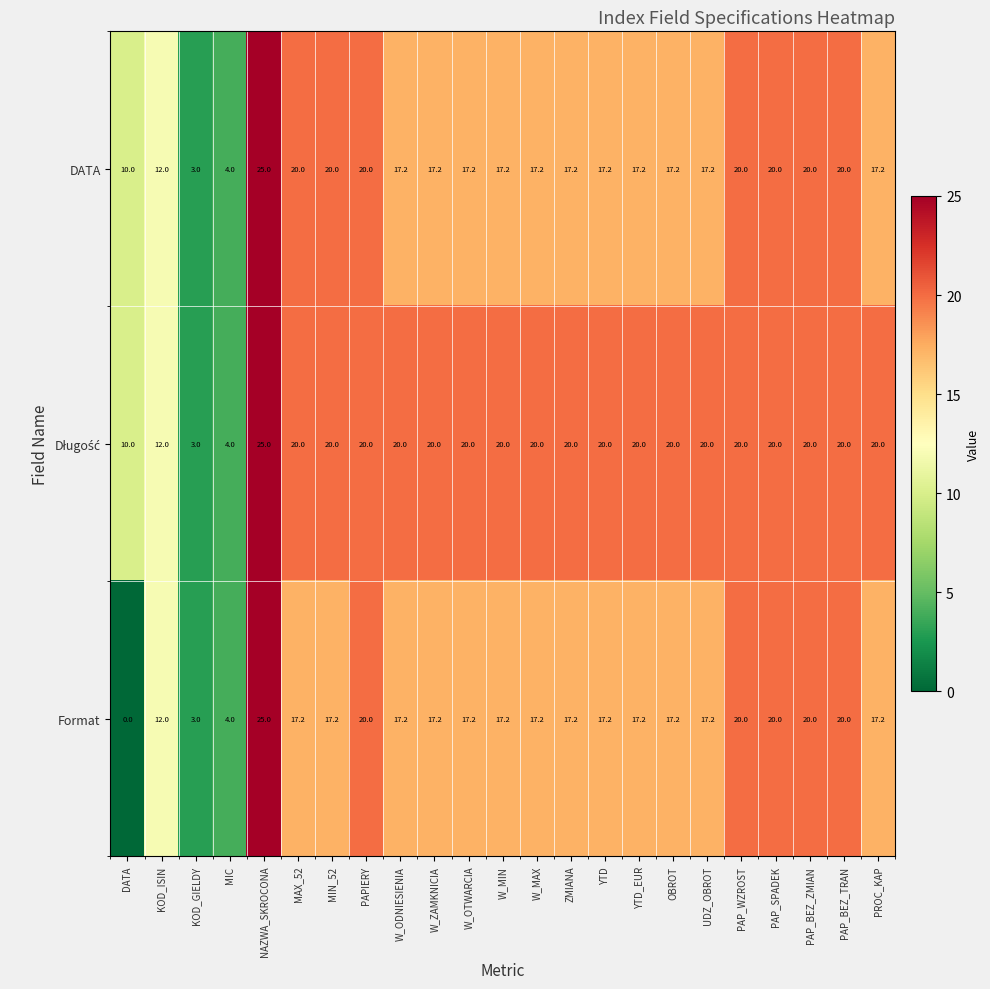

Which label corresponds to the smallest value in the chart?

DATA